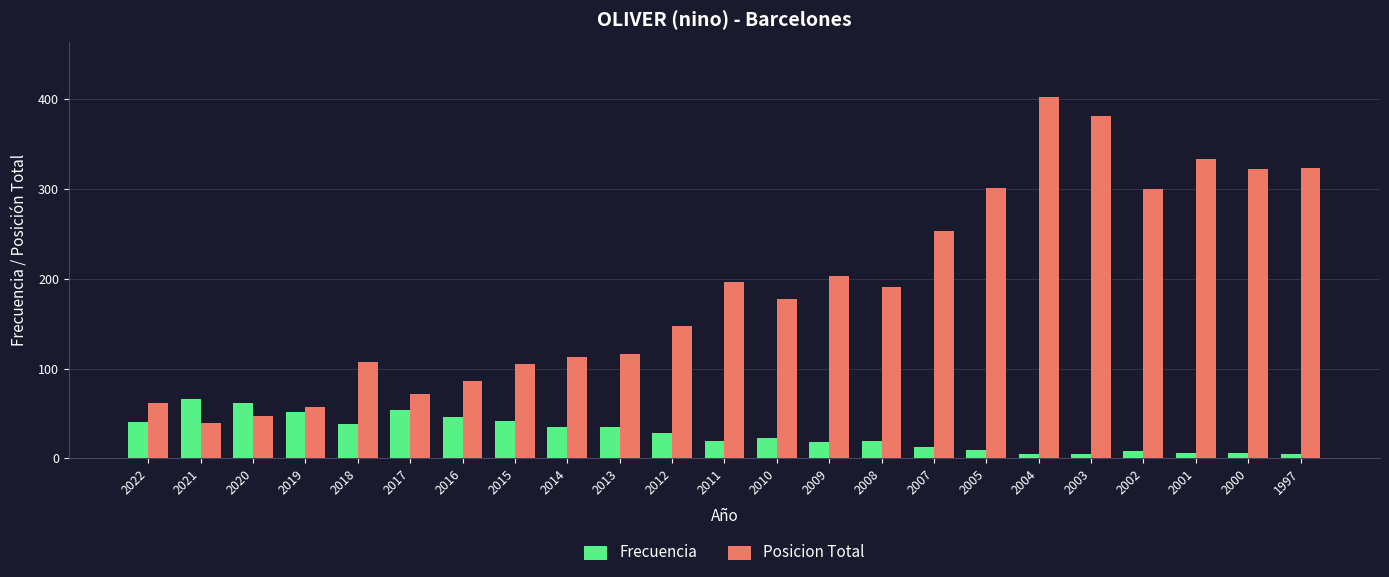

What are all the series names shown in the legend?

Frecuencia, Posicion Total